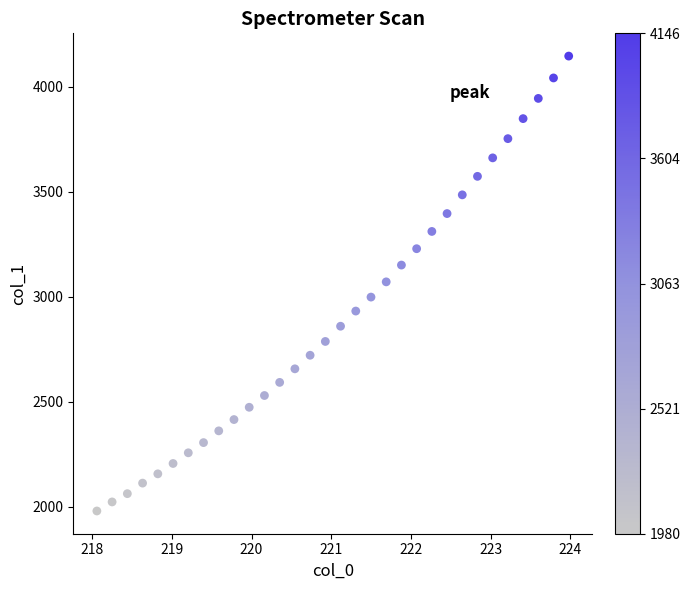

What is the range of Y values (max minus min)?

2166.3